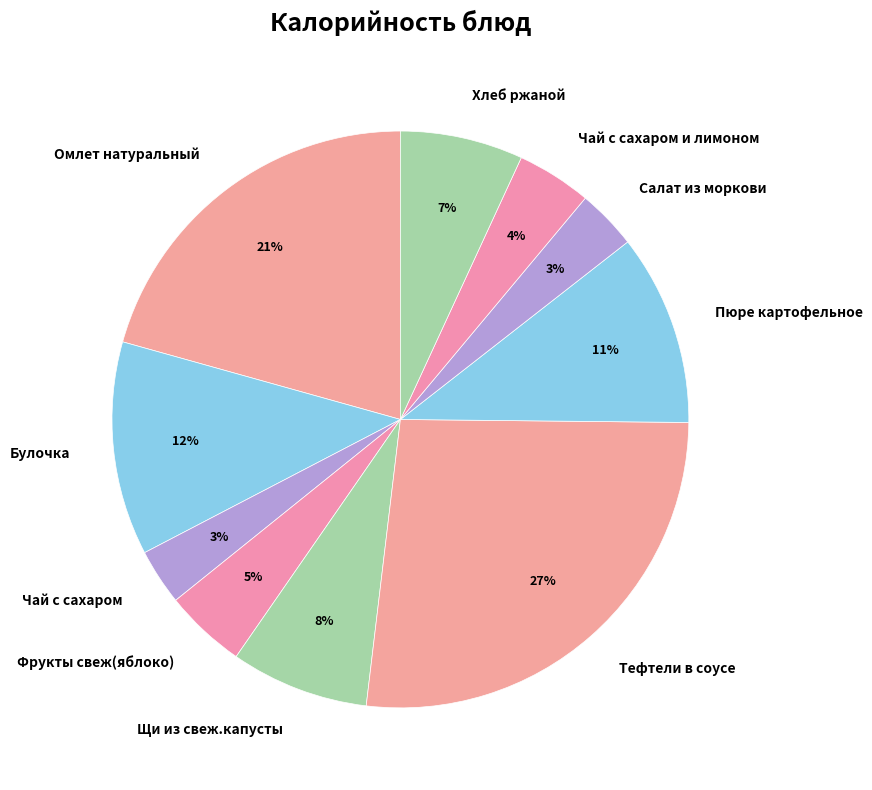

Do Чай с сахаром и лимоном and Пюре картофельное together represent more than half of the pie?

No